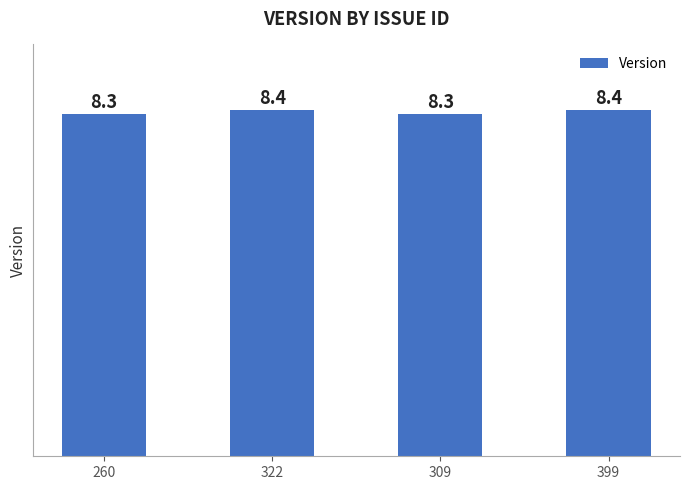

What is the change in value from 309 to 399?

+0.1